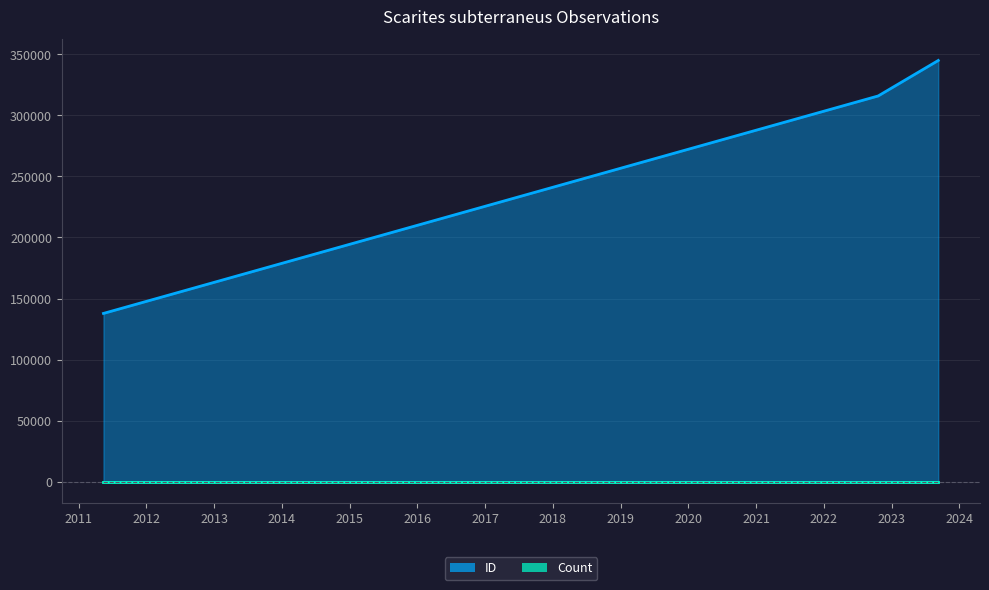

Which category has the lowest value across all series?

2011-05-15